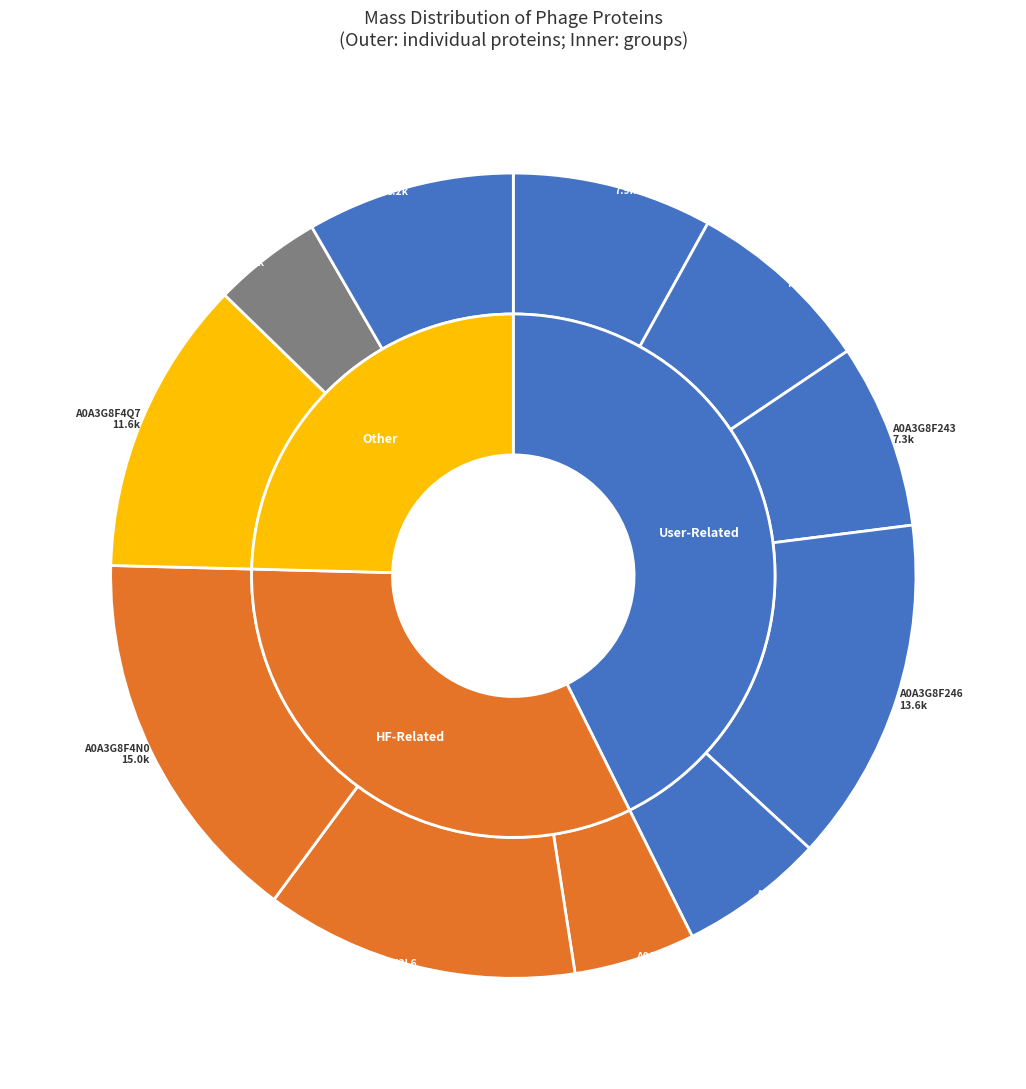

How many segments does this pie chart have?

11